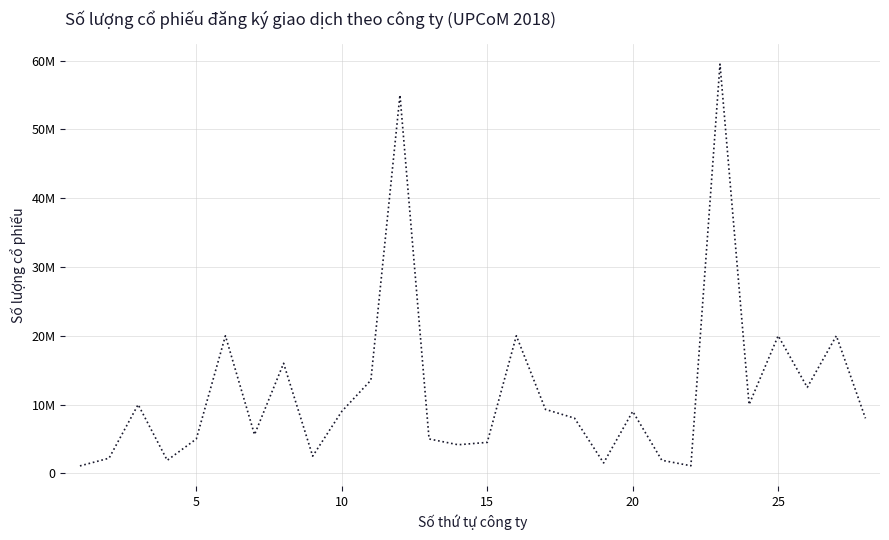

Does the chart display data point markers on the line(s)?

No